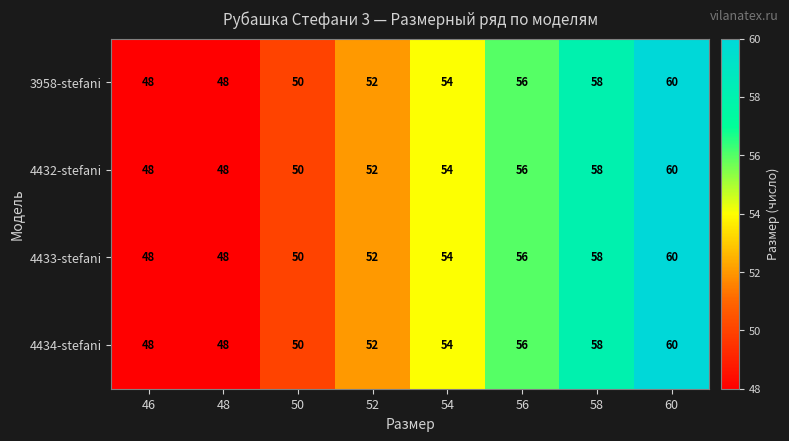

True or false: 4432-stefani has a value of 77 at 54.

False